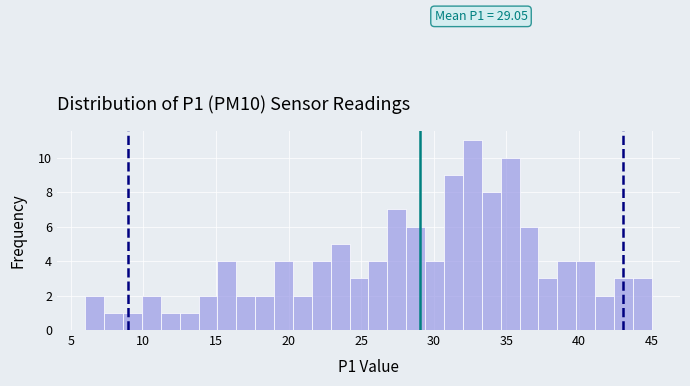

Read against the x-axis, roughly where is the centre of the tallest bar?

32.5